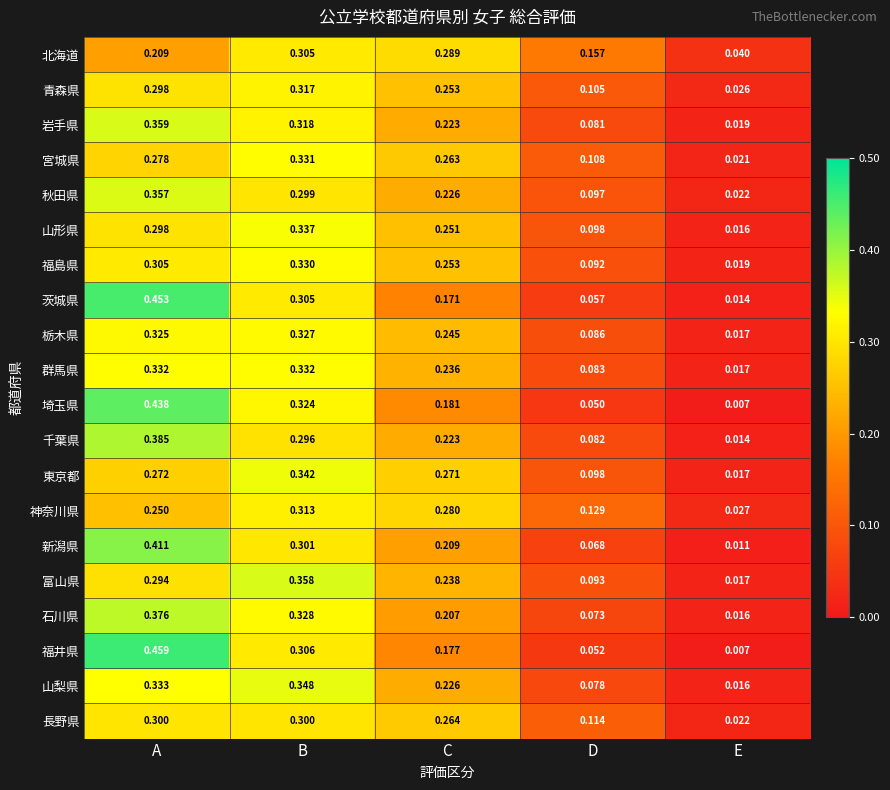

List the series in order of their peak value, highest first.

福井県, 茨城県, 埼玉県, 新潟県, 千葉県, 石川県, 岩手県, 富山県, 秋田県, 山梨県, 東京都, 山形県, 群馬県, 宮城県, 福島県, 栃木県, 青森県, 神奈川県, 北海道, 長野県